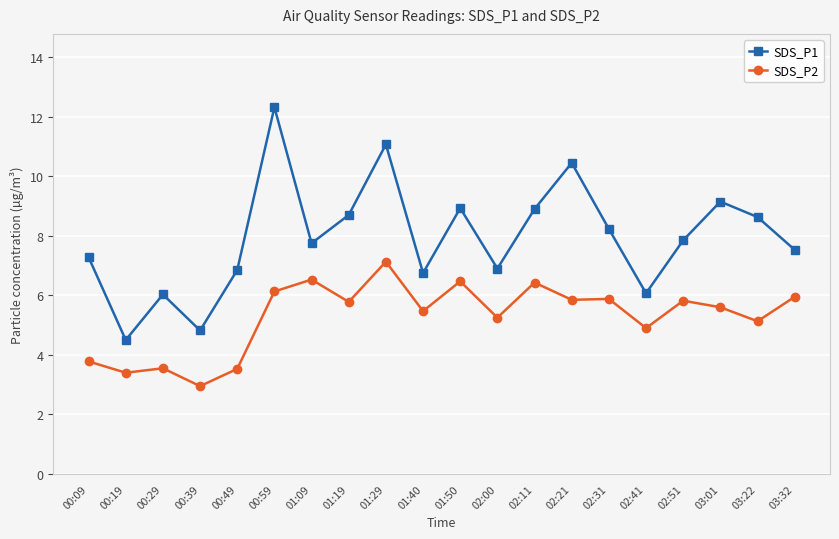

Is this an area chart (filled region under the line)?

No